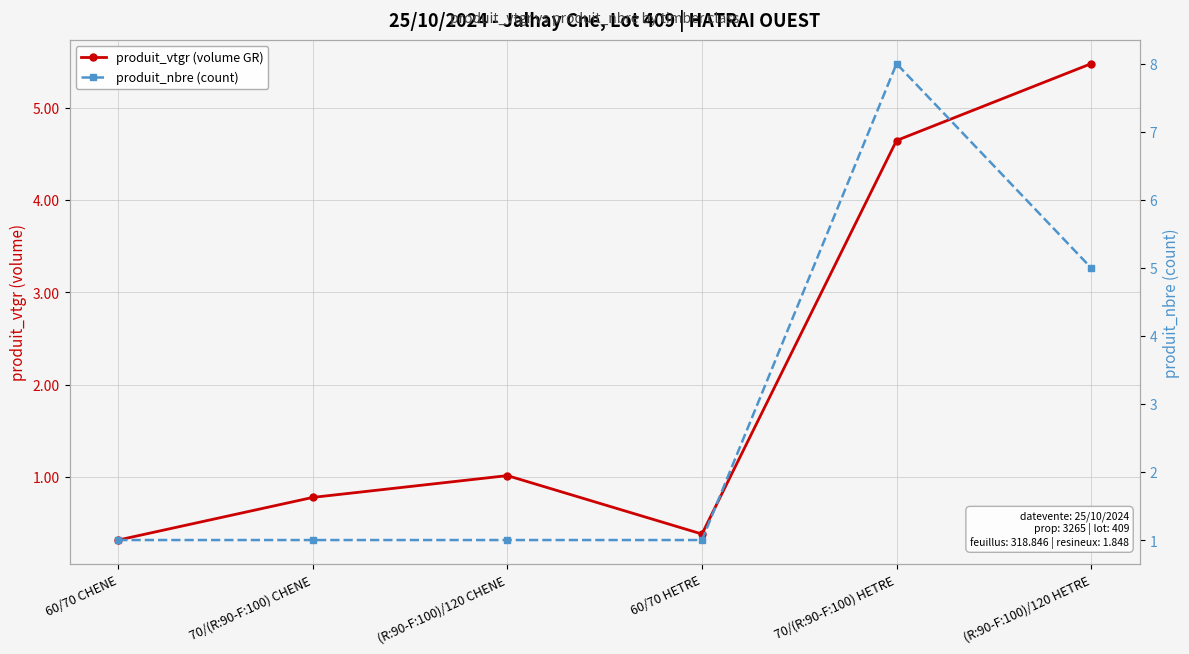

What is the lowest value of the produit_vtgr (volume GR) series?

0.3